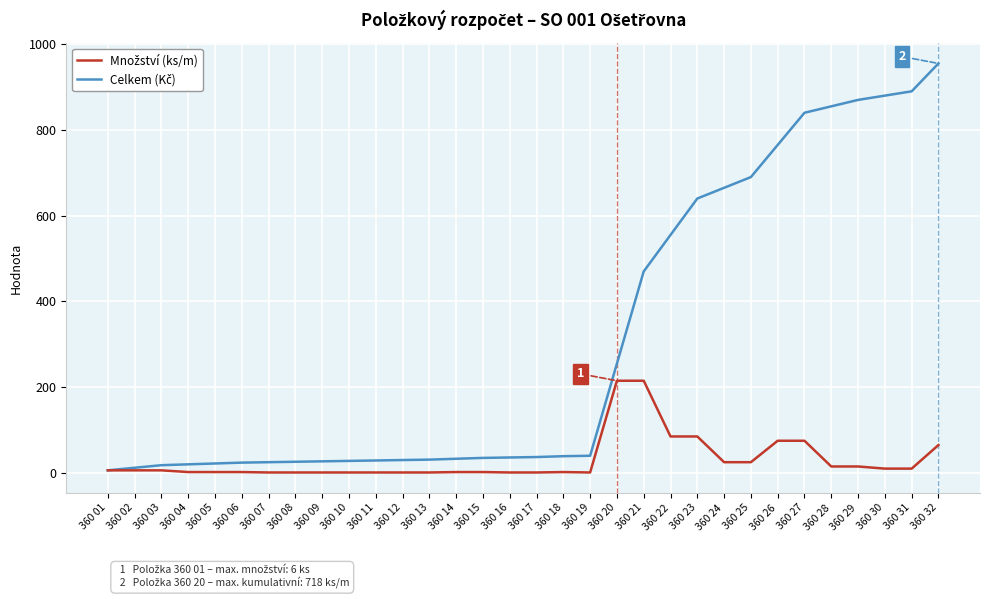

At which category is the sum across all series the highest?

360 32